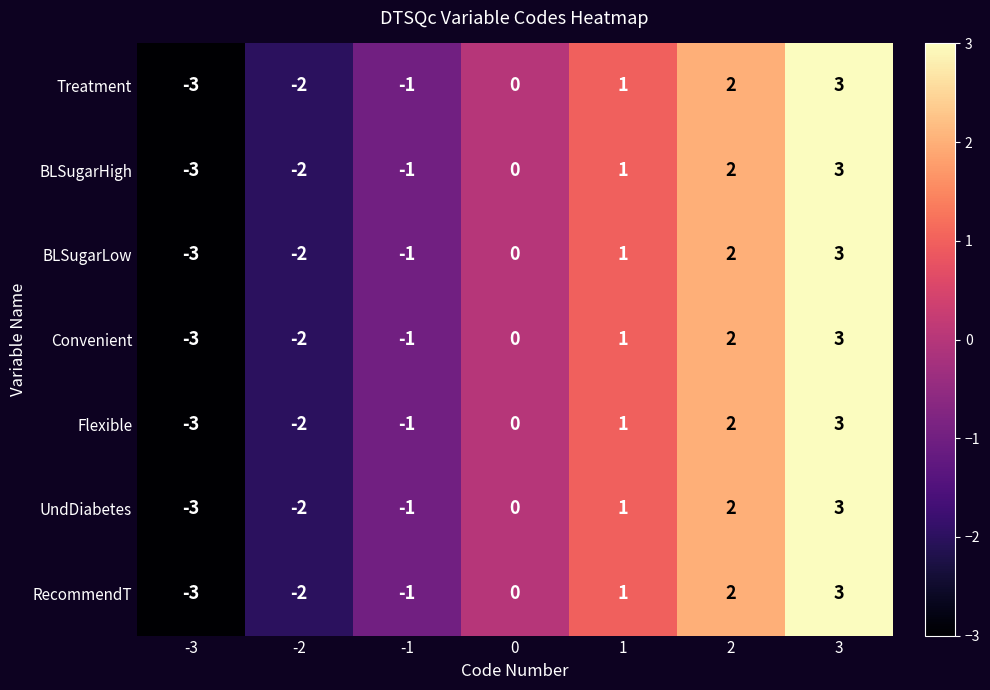

Is the value of RecommendT at -2 greater than the value of BLSugarLow at 0?

No